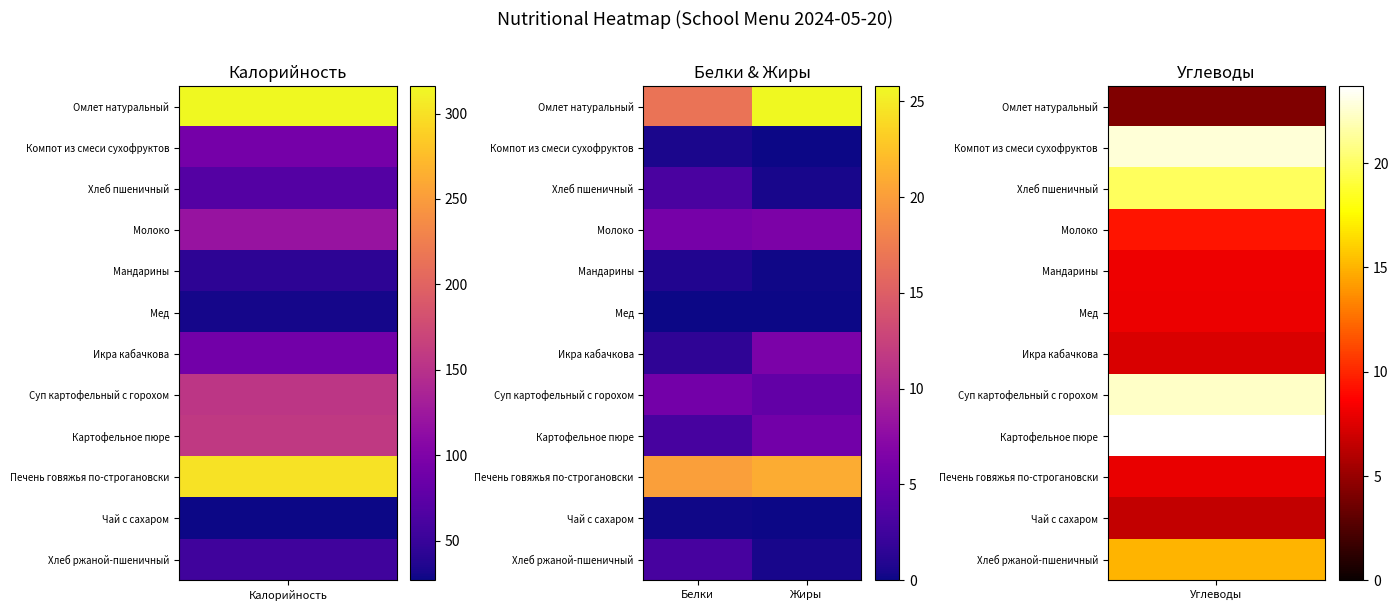

At how many categories does at least one series exceed 8?

2